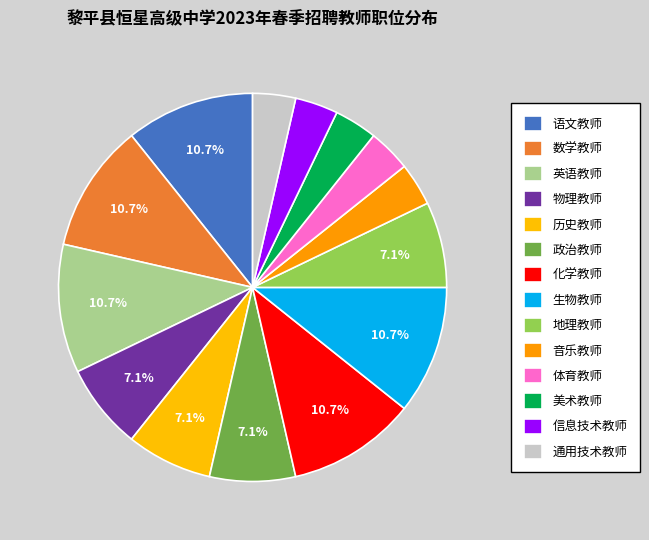

What is the largest slice in the pie chart?

语文教师